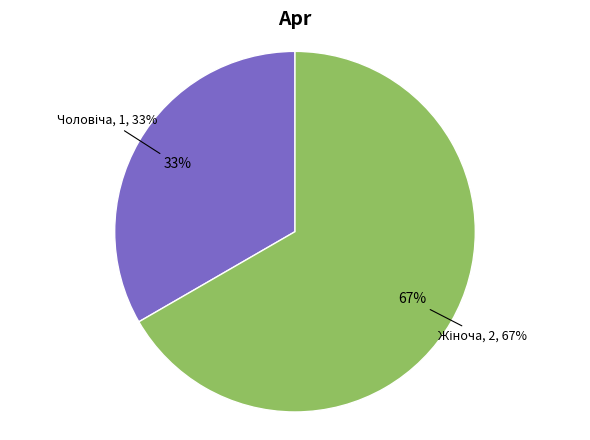

Which category has the smallest portion of the pie?

Чоловіча